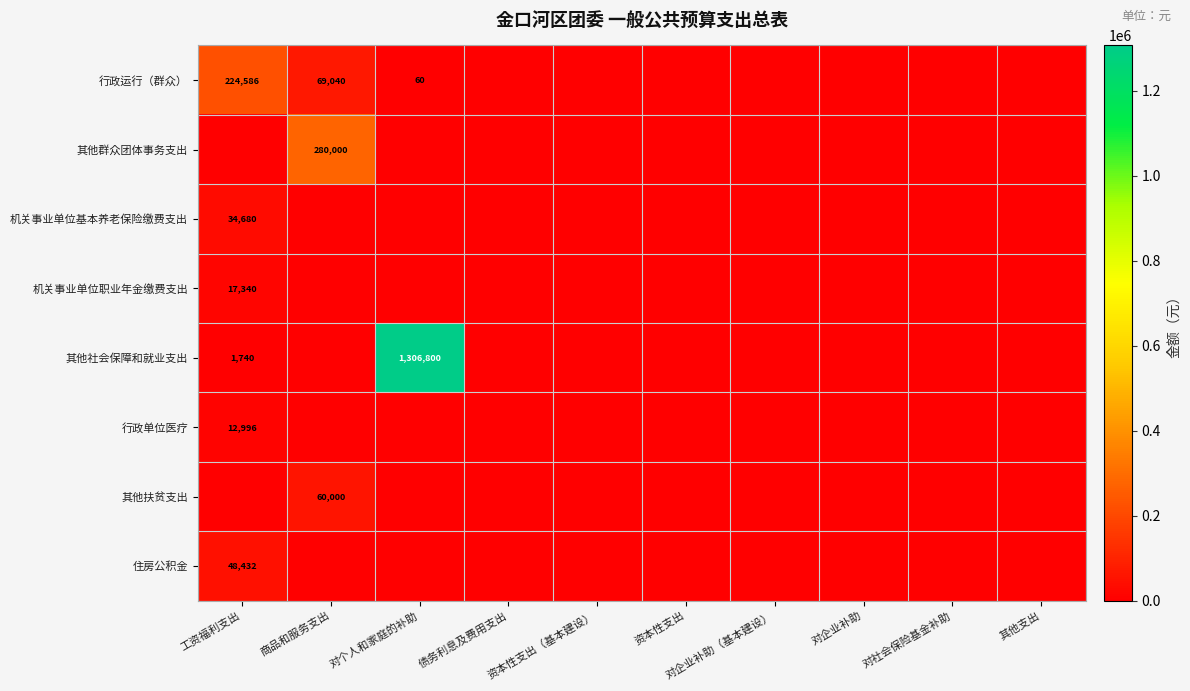

The value of 住房公积金 at 对企业补助 is 21231. True or false?

False